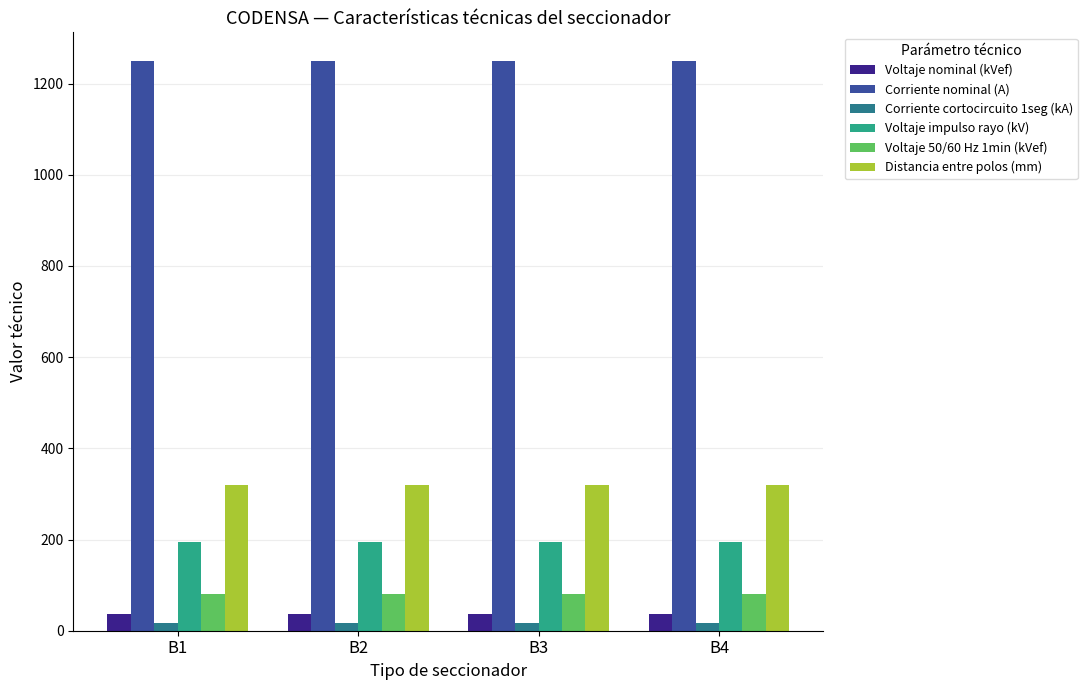

What is the average value of the Voltaje 50/60 Hz 1min (kVef) series?

80